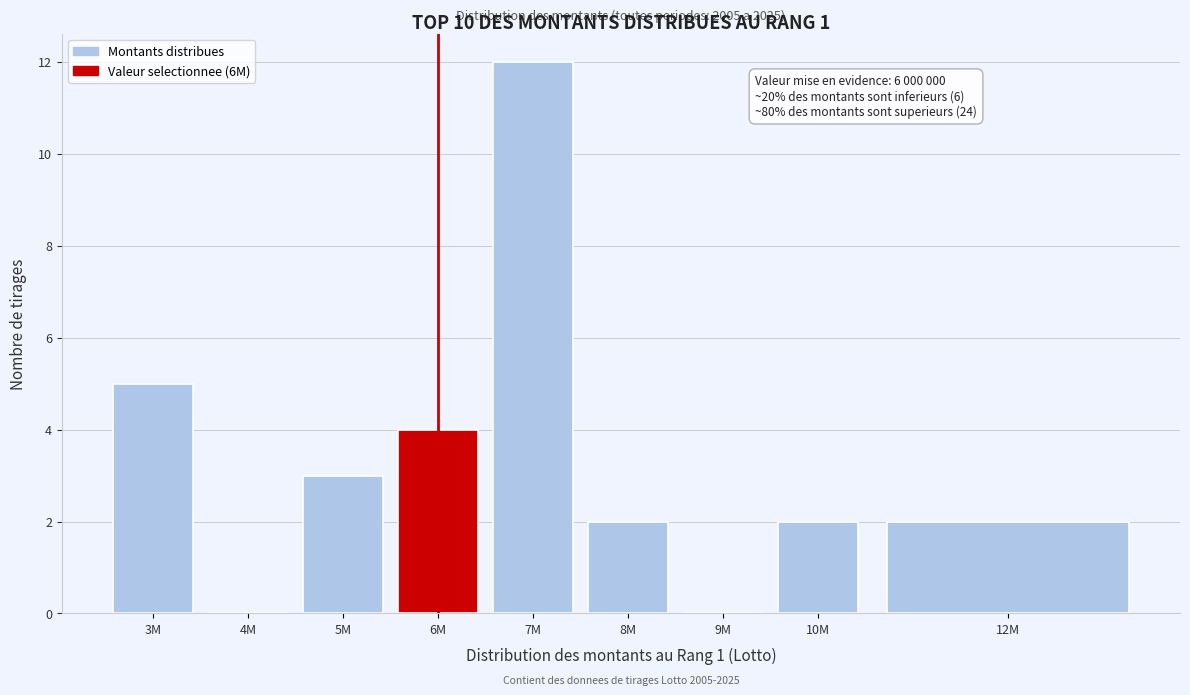

Reading right to left, transcribe all the data shown in this chart.

12M=2	10M=2	9M=0	8M=2	7M=12	6M=4	5M=3	4M=0	3M=5